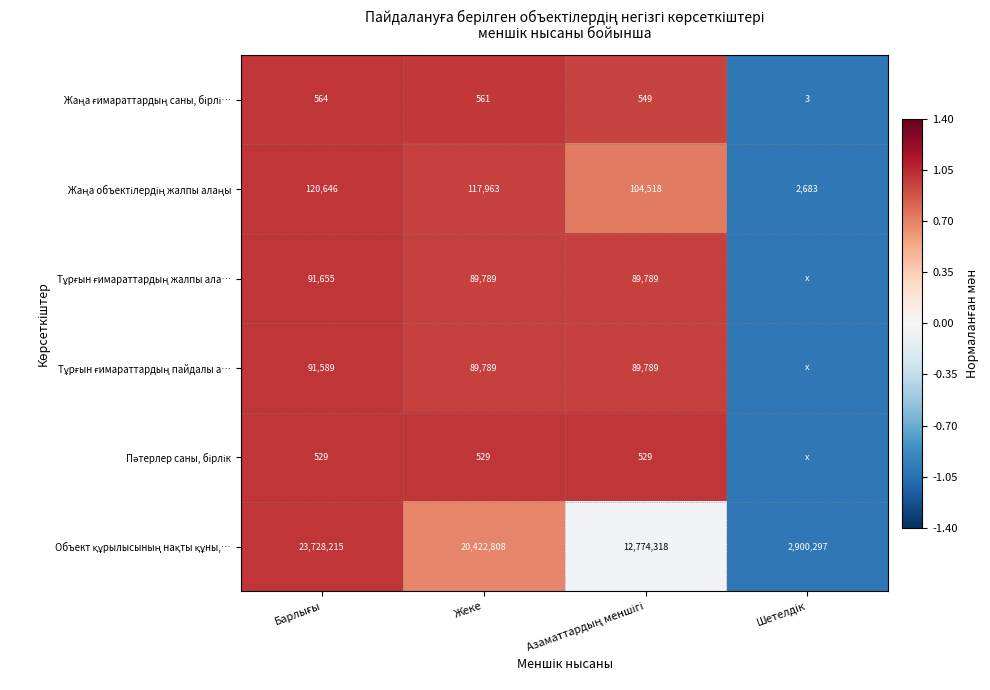

What is the difference between the highest and lowest values at Жеке?

20422279